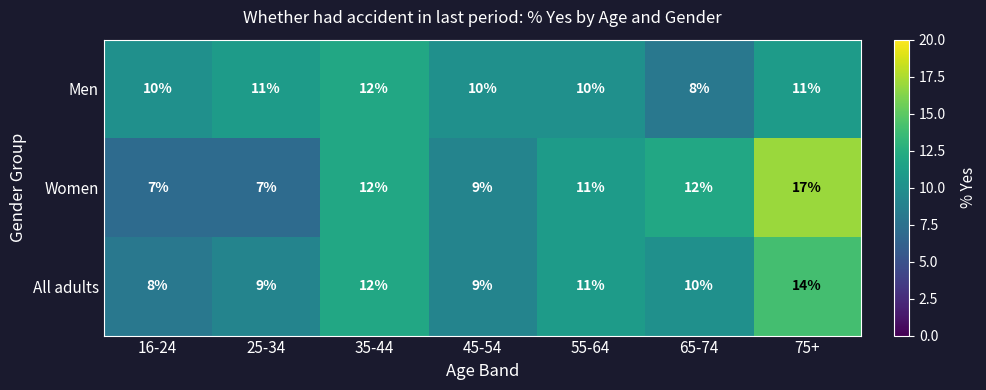

At 65-74, list the series in order from smallest to largest.

Men, All adults, Women